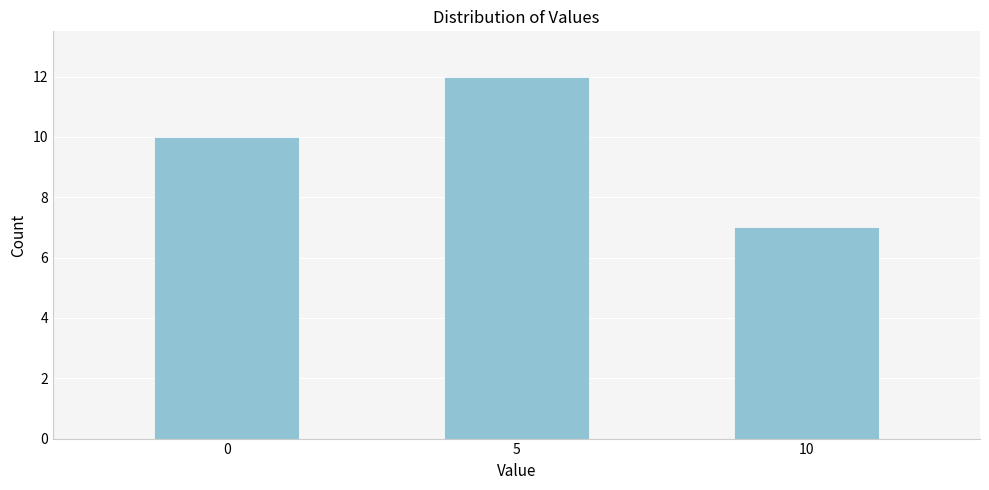

Reading left to right, what are all the values shown in this chart?

10	12	7